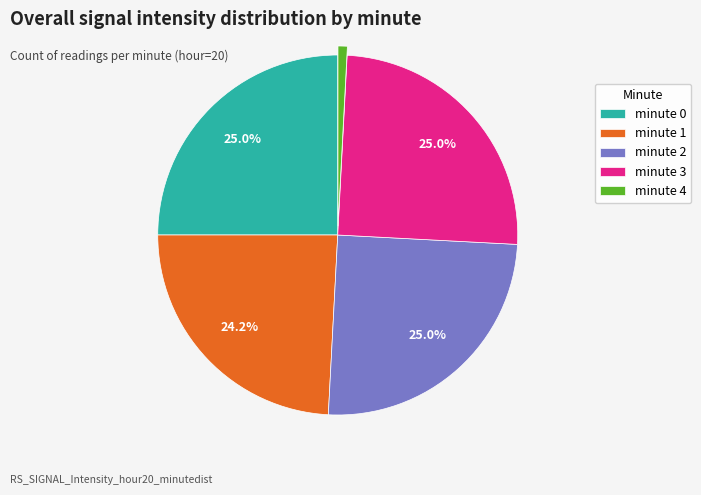

Is it true that minute 4 is 11% of the pie?

False